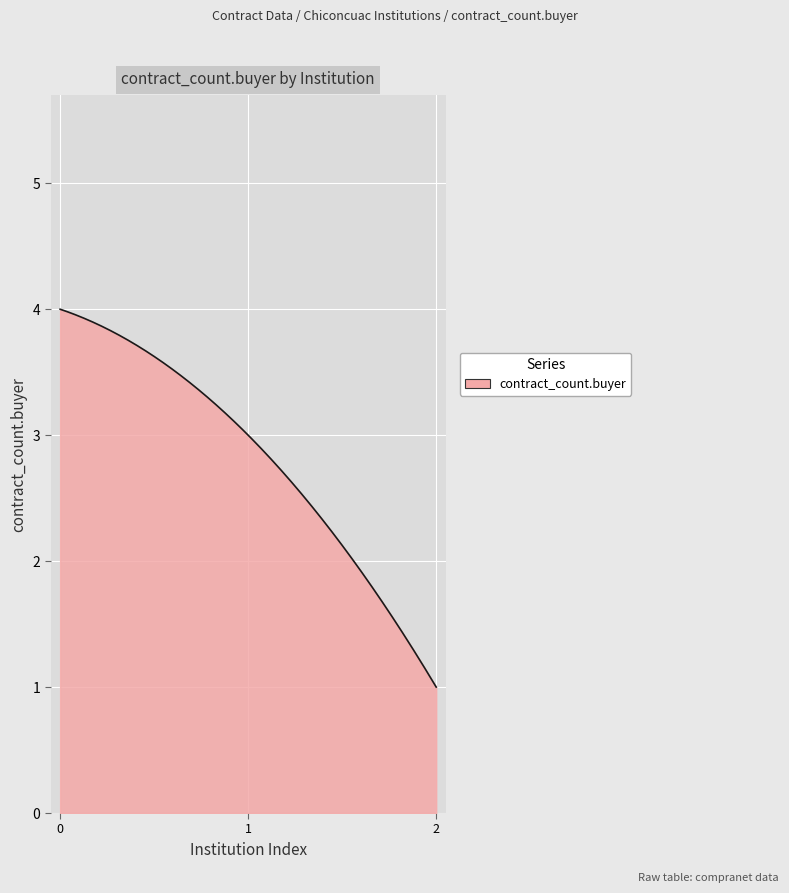

What is the difference between the maximum and minimum values?

3.0